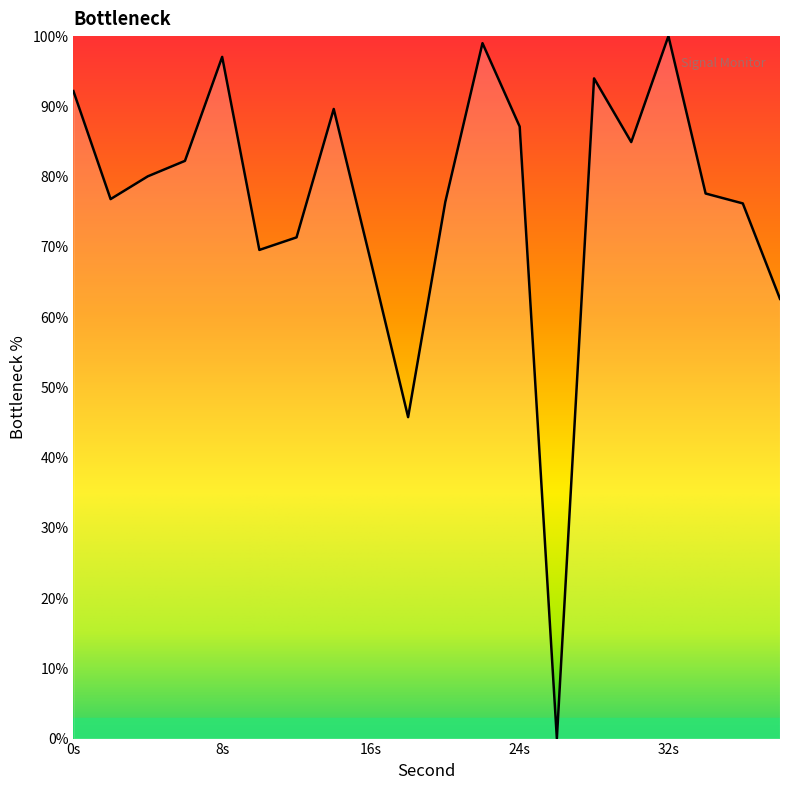

What is the greatest value displayed?

100.0